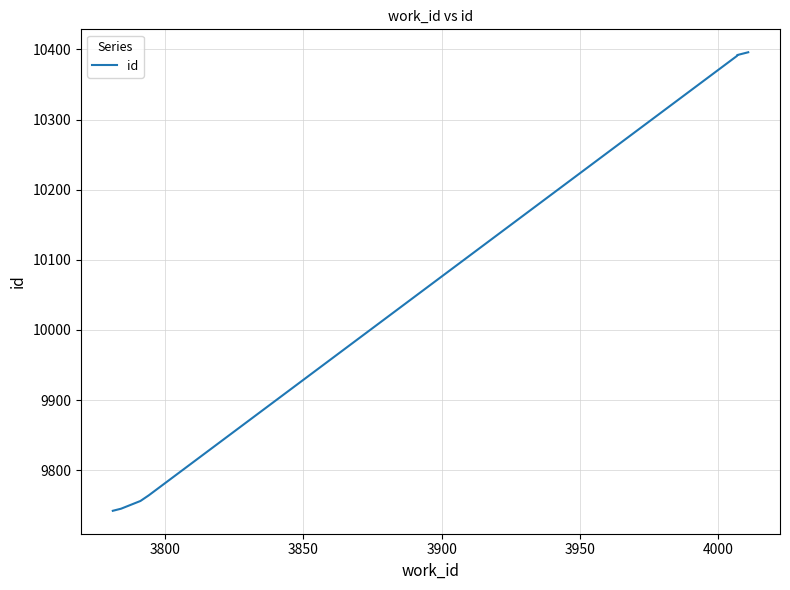

Which has a higher value, 3950 or 3800?

3950